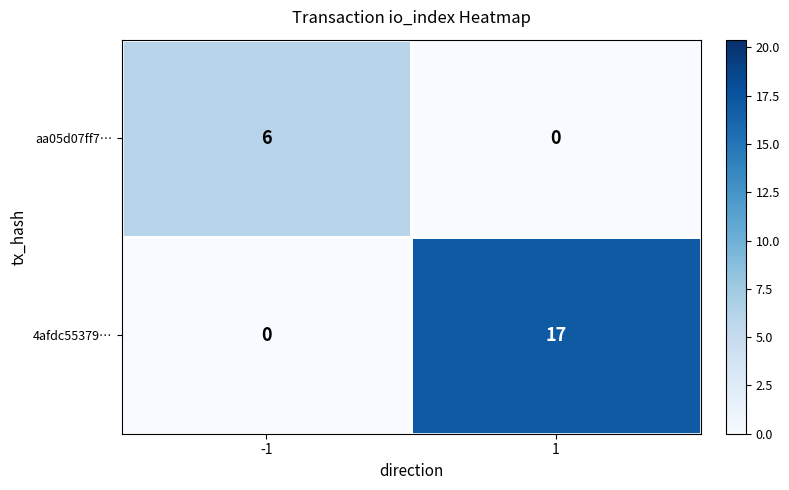

How many positive values does the 4afdc55379… series have?

1